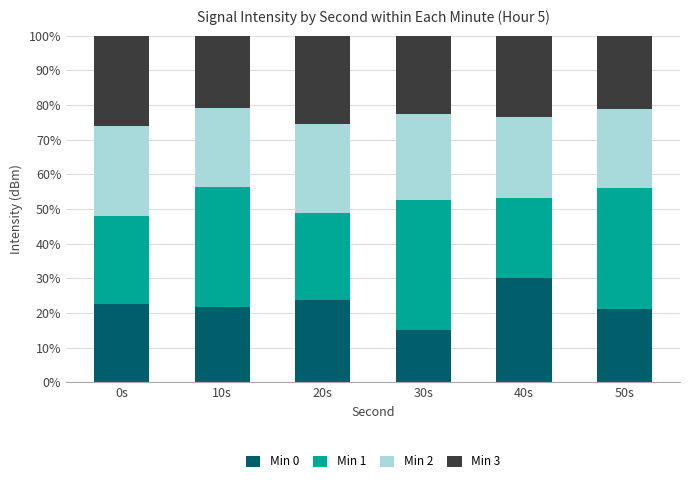

What is the total value across all series at 50s?

100.0